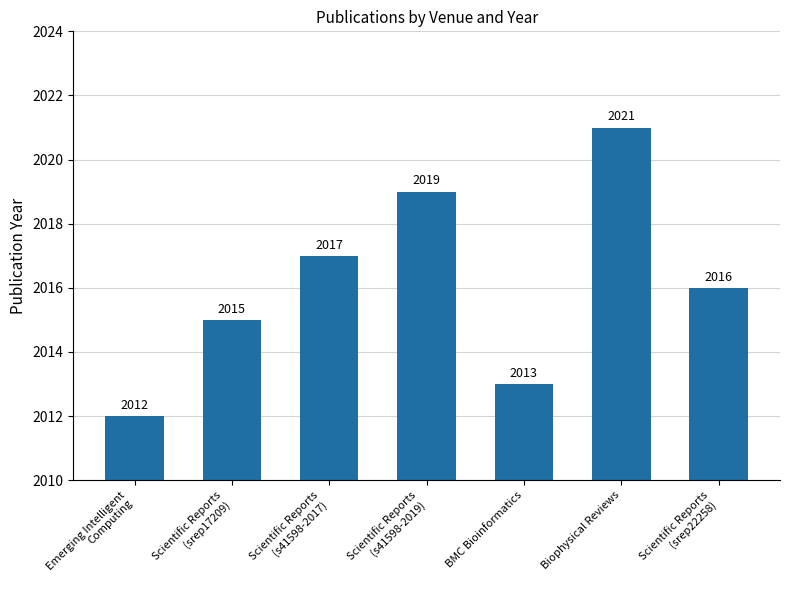

List the labels in order of value, largest first.

Biophysical Reviews, Scientific Reports
(s41598-2019), Scientific Reports
(s41598-2017), Scientific Reports
(srep22258), Scientific Reports
(srep17209), BMC Bioinformatics, Emerging Intelligent
Computing